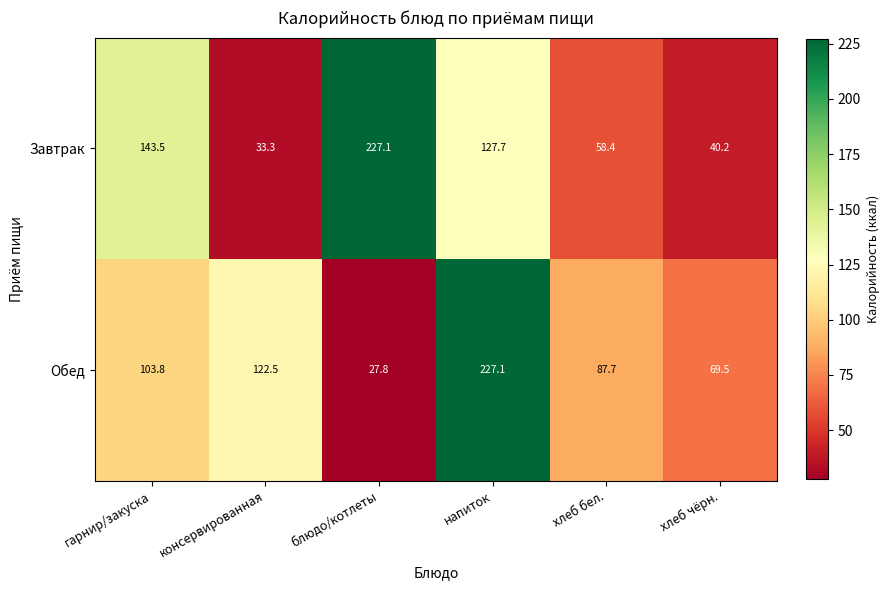

Reading right to left, list all the values displayed in this chart.

Завтрак: 40.2	58.4	127.7	227.1	33.3	143.5
Обед: 69.5	87.7	227.1	27.8	122.5	103.8